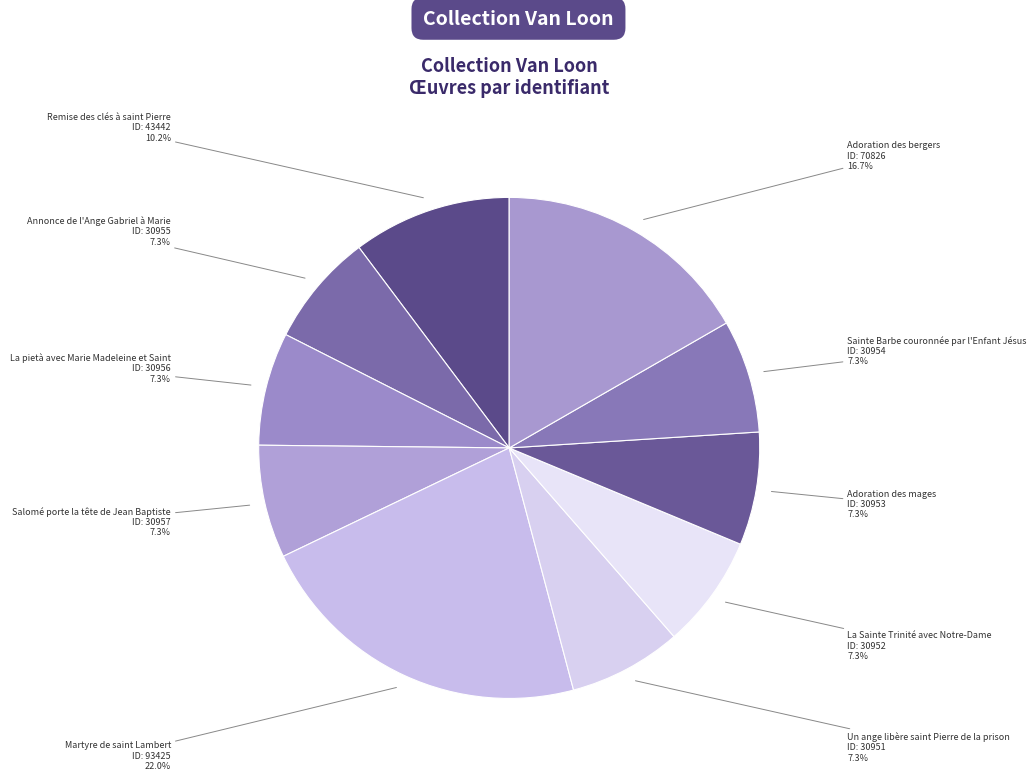

To the nearest percent, what percentage of the pie is Un ange libère saint Pierre de la prison?

7%